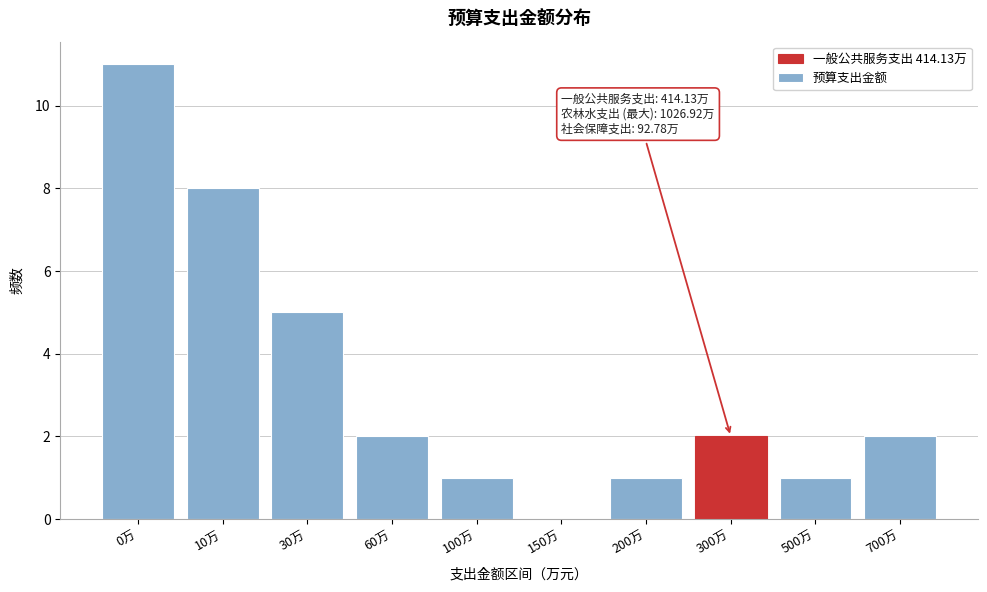

Reading right to left, transcribe all the data shown in this chart.

700万=2	500万=1	300万=2	200万=1	150万=0	100万=1	60万=2	30万=5	10万=8	0万=11